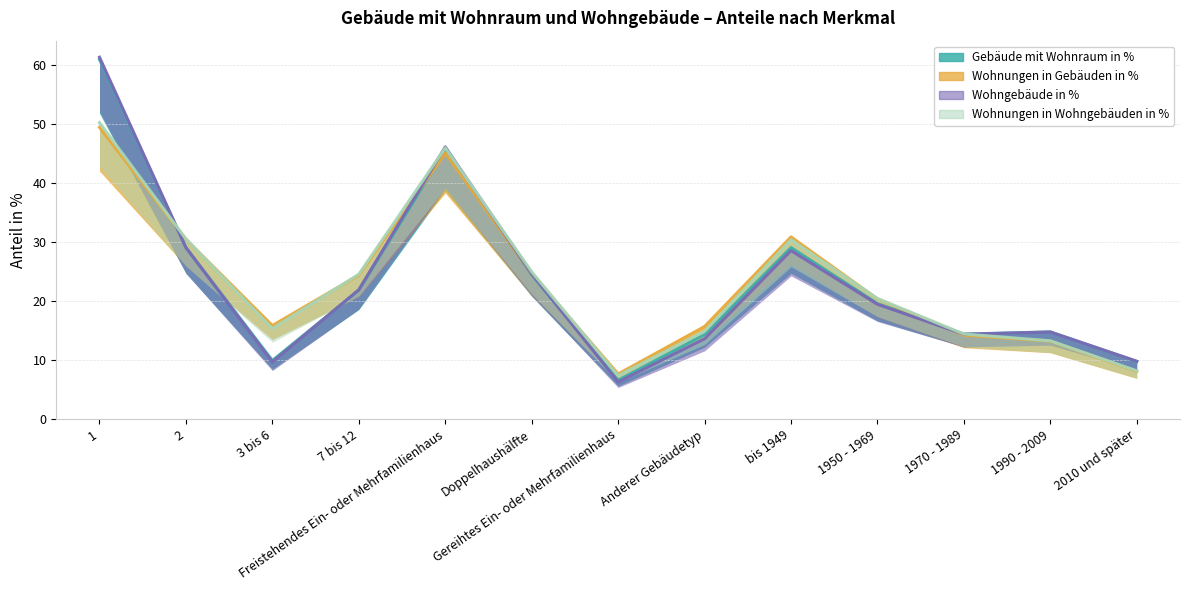

Does the chart display data point markers on the line(s)?

No